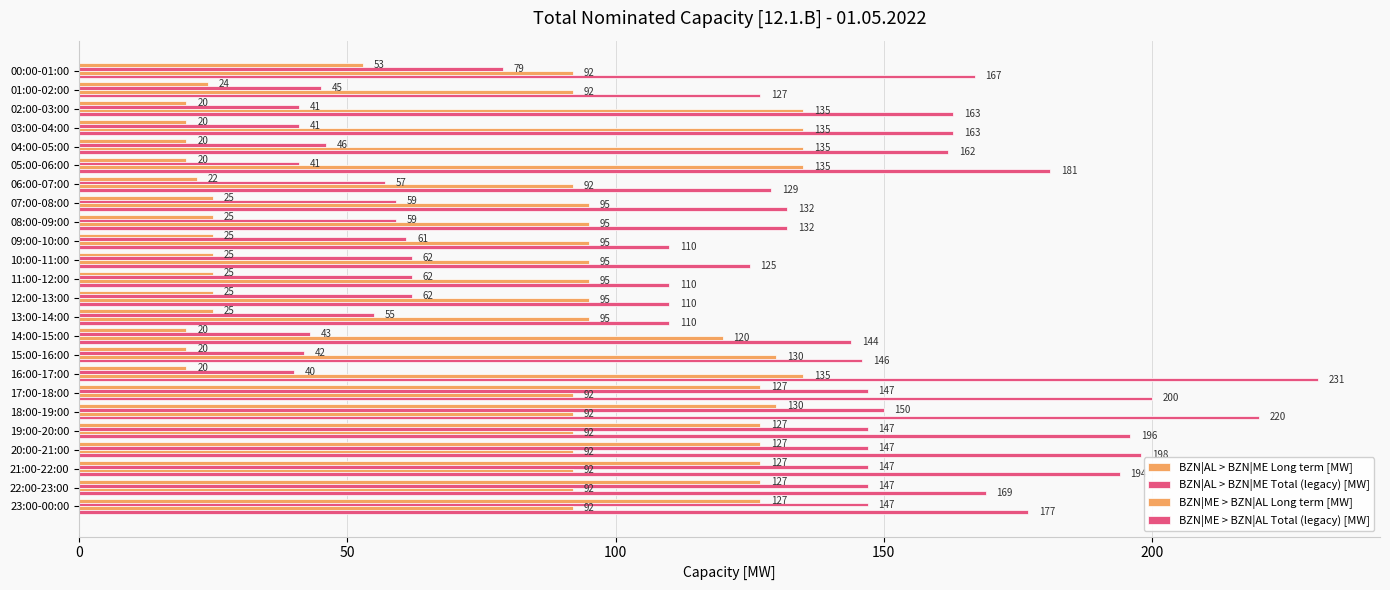

List the series in order of their peak value, lowest first.

BZN|AL > BZN|ME Long term [MW], BZN|ME > BZN|AL Long term [MW], BZN|AL > BZN|ME Total (legacy) [MW], BZN|ME > BZN|AL Total (legacy) [MW]